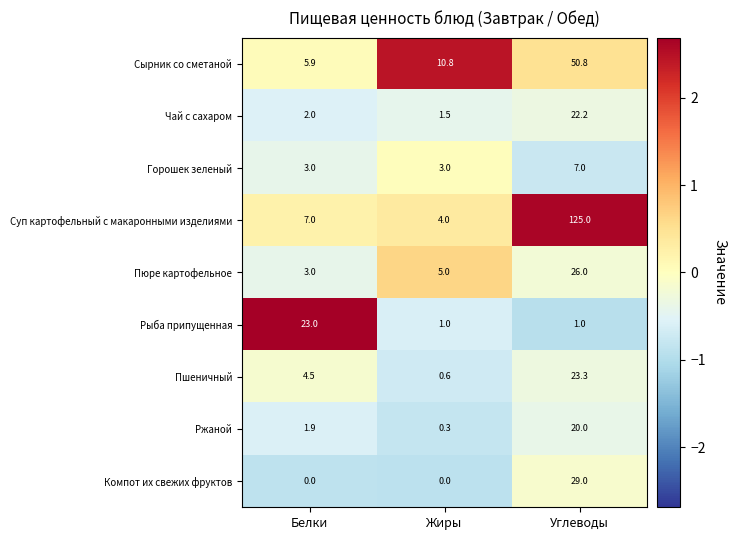

What is the highest value of the Суп картофельный с макаронными изделиями series?

125.0